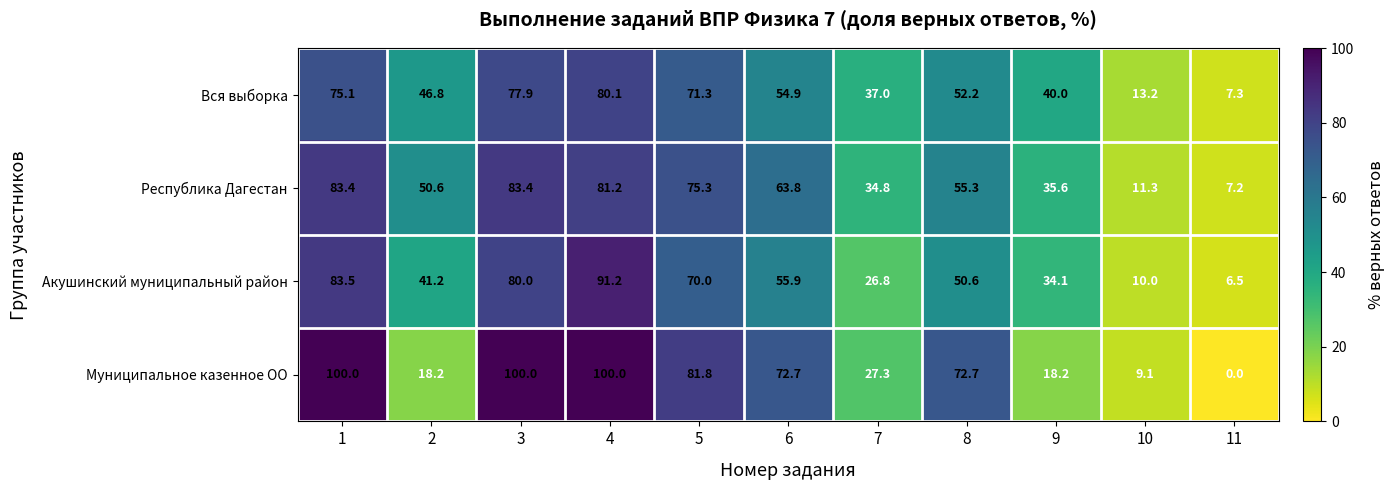

How many values in Муниципальное казенное ОО are above zero?

10